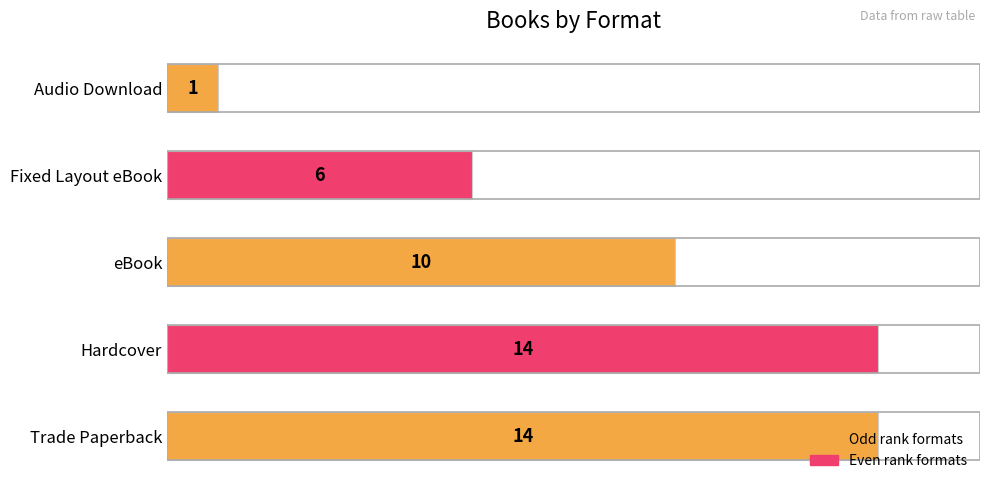

Approximately how many times larger is the value at Trade Paperback compared to Hardcover?

1.0